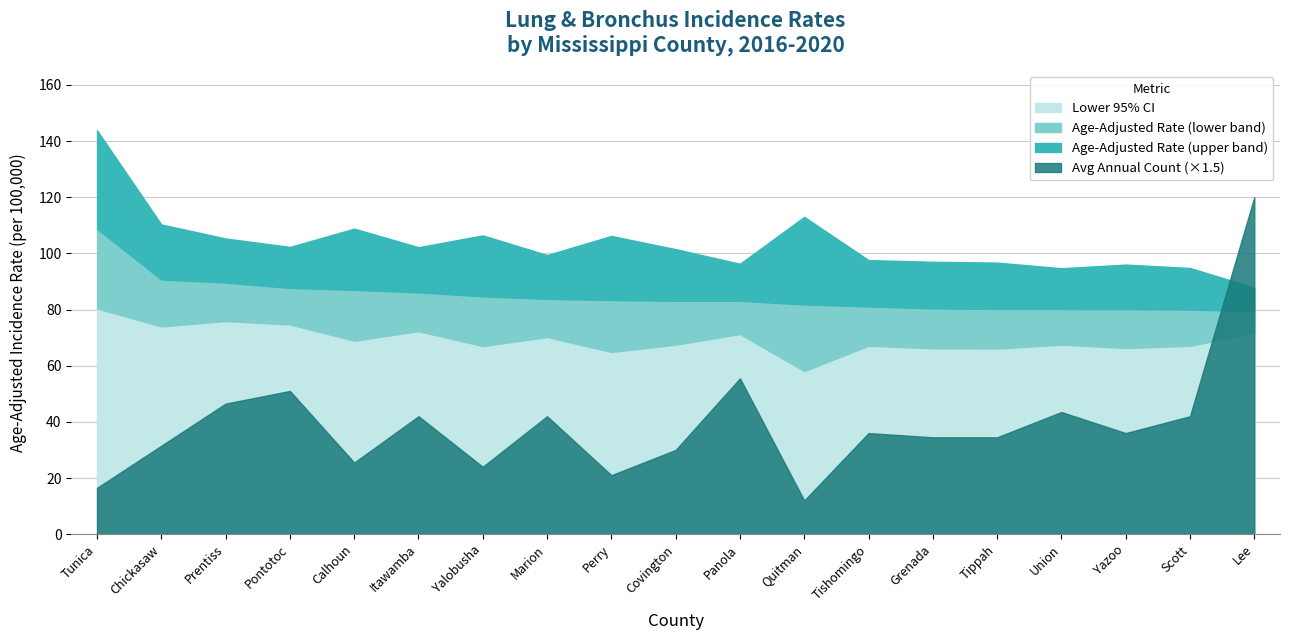

Reading left to right, extract all data points from this chart.

Age-Adjusted Rate: 108.8	90.7	89.6	87.7	87.0	86.1	84.7	83.8	83.4	83.1	83.1	81.8	81.1	80.4	80.2	80.2	80.1	80.0	79.4
Lower 95% CI: 80.4	74.0	75.9	74.7	68.9	72.3	67.0	70.2	64.9	67.5	71.3	58.1	67.1	66.2	66.1	67.5	66.3	67.1	71.7
Upper 95% CI: 143.8	110.3	105.3	102.3	108.8	102.2	106.4	99.4	106.2	101.5	96.3	113.0	97.6	97.0	96.7	94.7	96.0	94.8	87.8
Avg Annual Count: 11.0	21.0	31.0	34.0	17.0	28.0	16.0	28.0	14.0	20.0	37.0	8.0	24.0	23.0	23.0	29.0	24.0	28.0	80.0